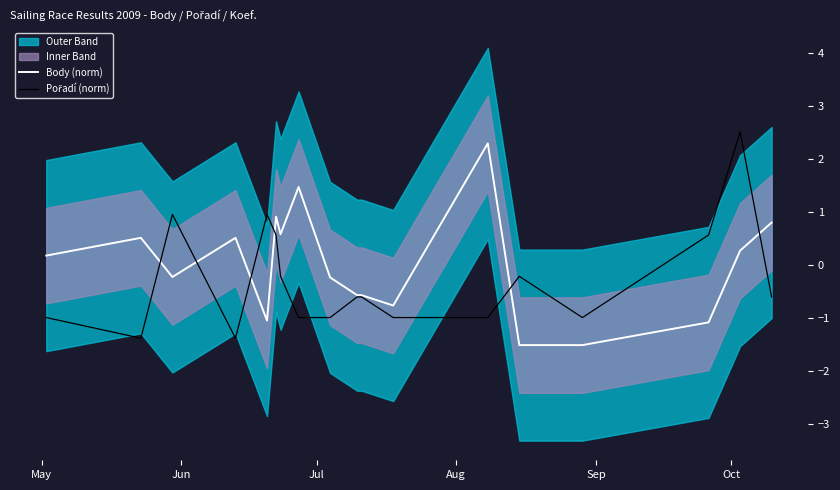

What is the minimum value for Body (norm)?

-1.5